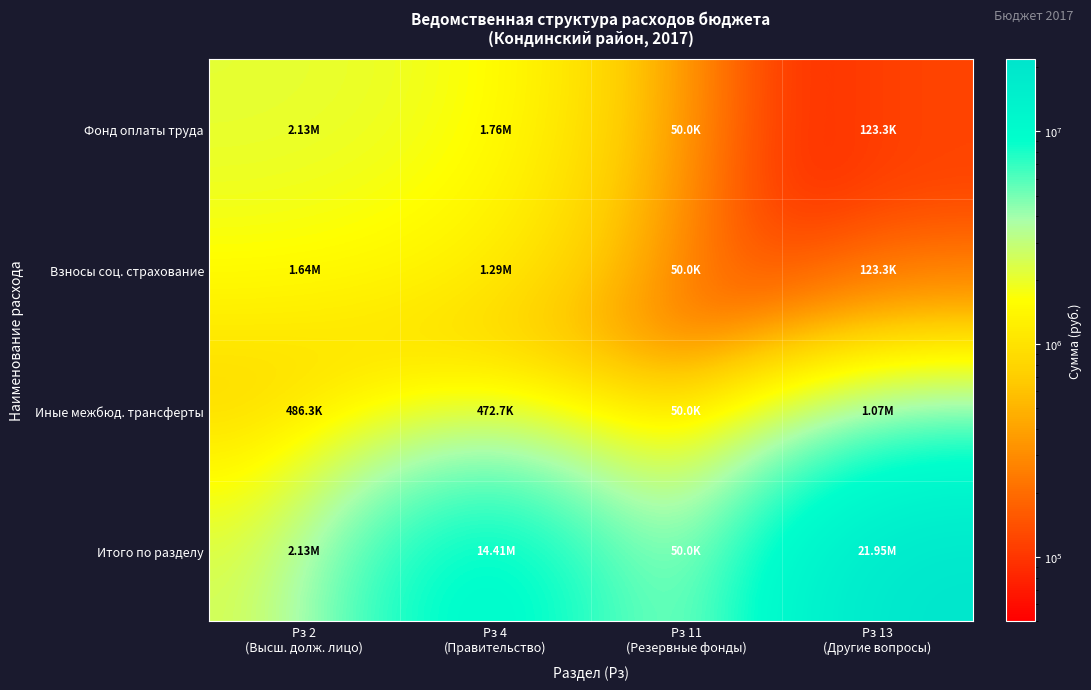

Between Рз 11
(Резервные фонды) and Рз 2
(Высш. долж. лицо), which is larger?

Рз 2
(Высш. долж. лицо)